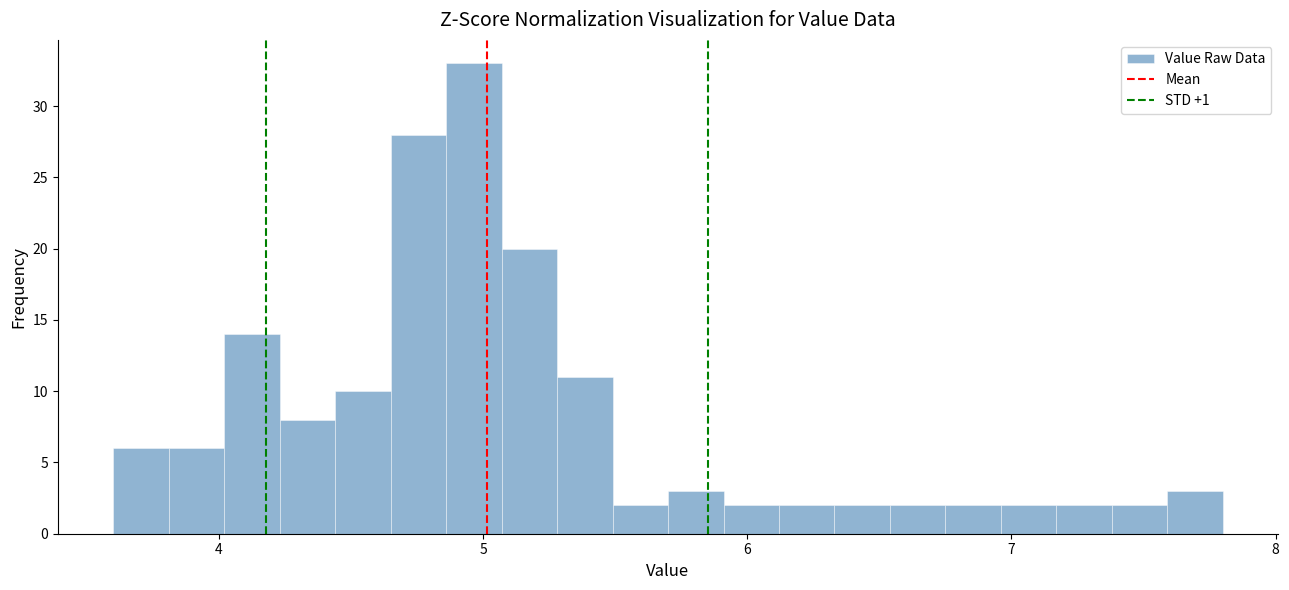

Around what value on the x-axis is the tallest bar? Give the approximate position of its centre, as read against the axis.

5.0